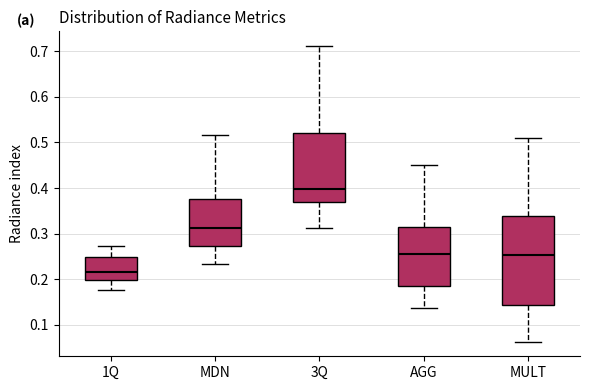

Where does the lower whisker of the box for MULT end on the y-axis? The values are not printed on the chart, so give them approximately, as read against the axis.

0.06